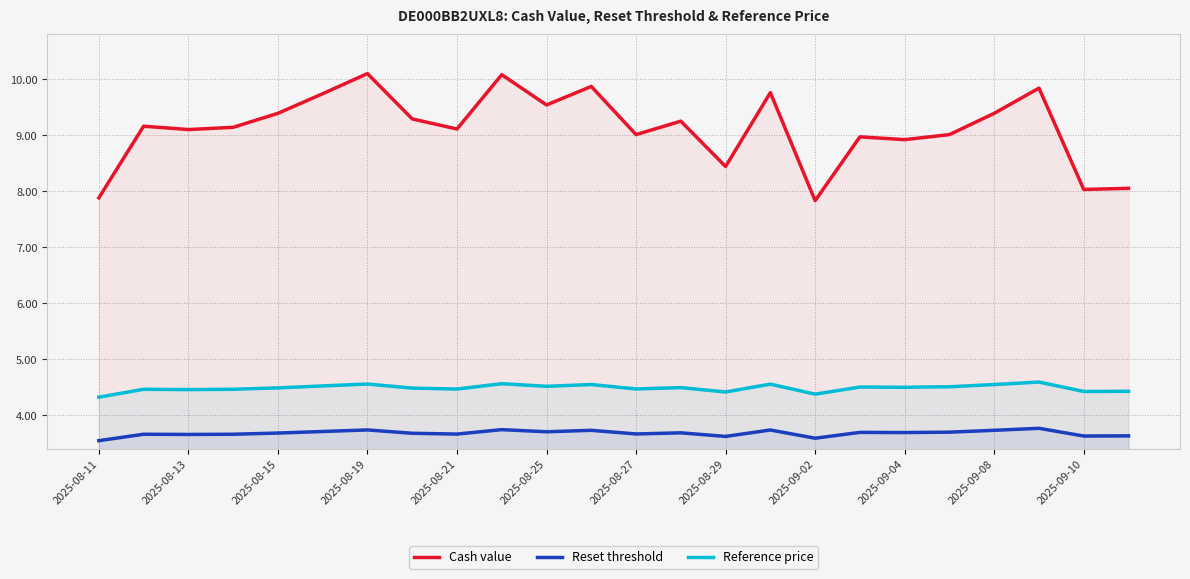

Reading right to left, transcribe all the data shown in this chart.

Cash value: 8.1	8.0	9.8	9.4	9.0	8.9	9.0	7.8	9.8	8.4	9.2	9.0	9.9	9.5	10.1	9.1	9.3	10.1	9.7	9.4	9.1	9.1	9.2	7.9
Reset threshold: 3.6	3.6	3.8	3.7	3.7	3.7	3.7	3.6	3.7	3.6	3.7	3.7	3.7	3.7	3.7	3.7	3.7	3.7	3.7	3.7	3.7	3.7	3.7	3.5
Reference price: 4.4	4.4	4.6	4.5	4.5	4.5	4.5	4.4	4.6	4.4	4.5	4.5	4.5	4.5	4.6	4.5	4.5	4.6	4.5	4.5	4.5	4.5	4.5	4.3